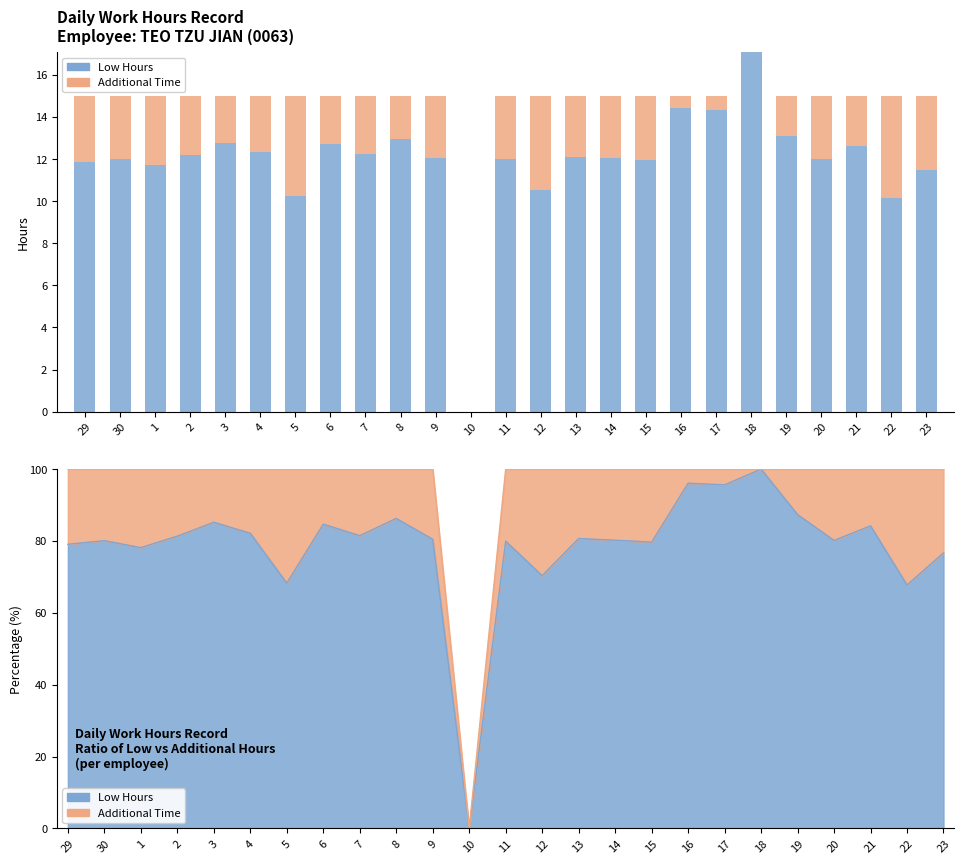

What is the sum of all Low Hours values?

296.9